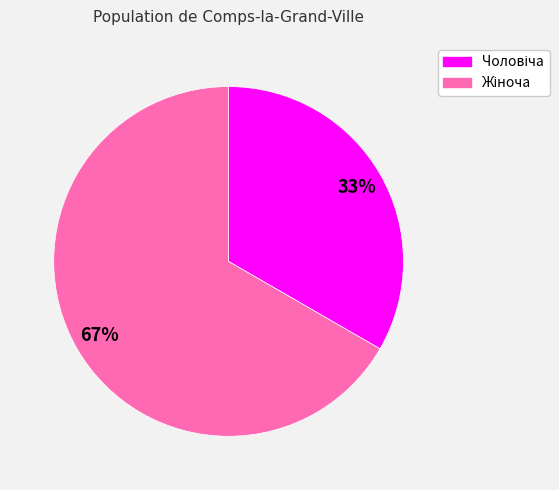

How many slices are in this pie chart?

2